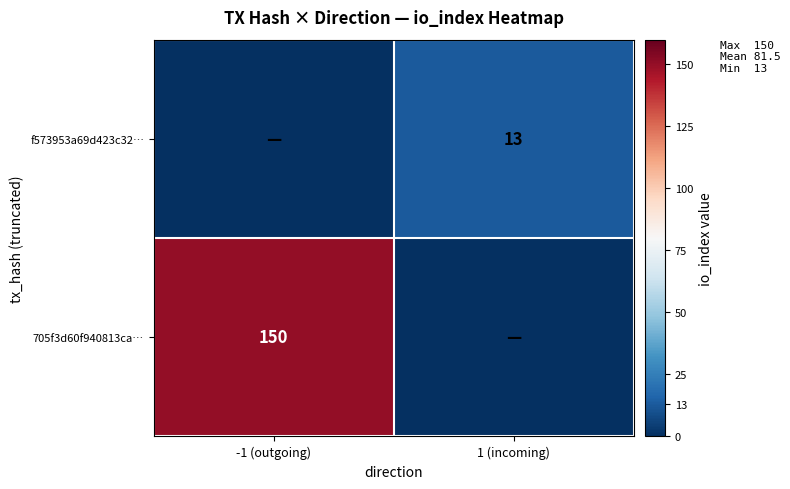

Is it true that 705f3d60f940813ca… equals 150 at -1 (outgoing)?

True